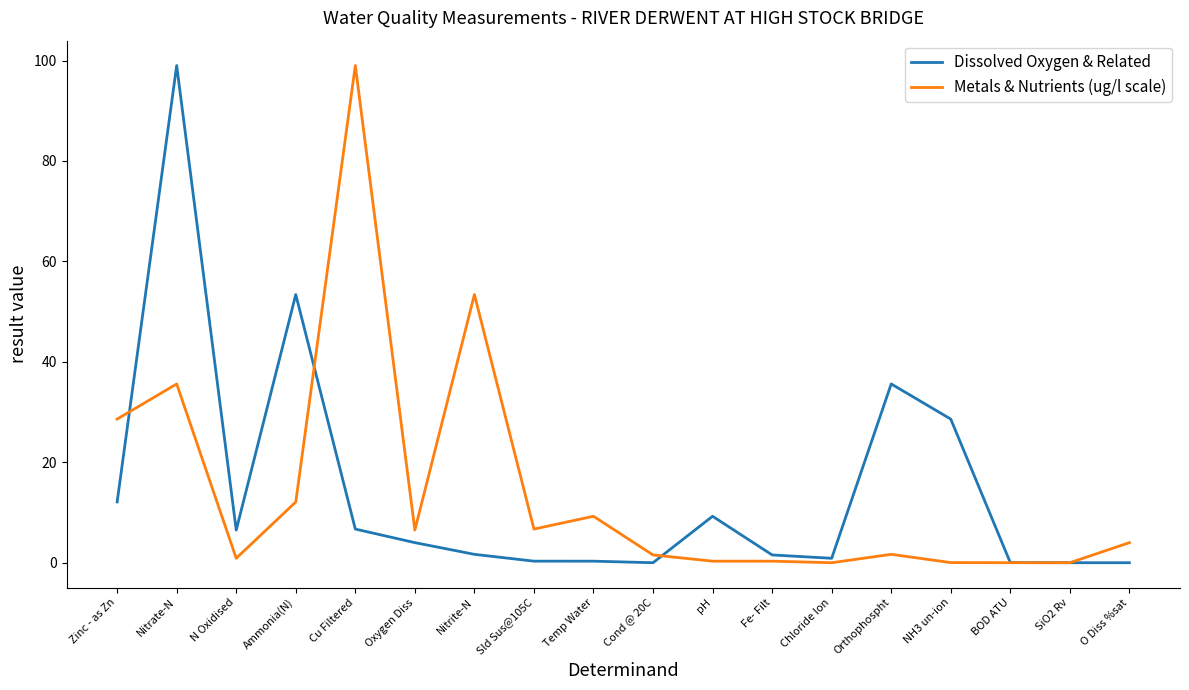

What is the approximate value of Metals & Nutrients (ug/l scale) at Zinc - as Zn?

28.6